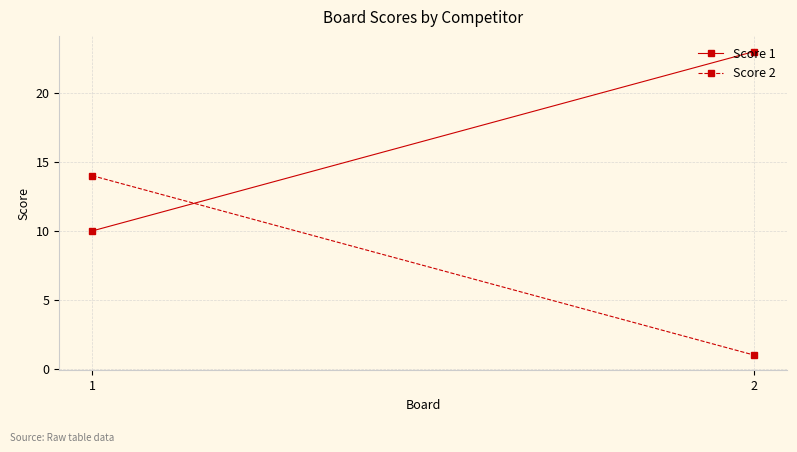

At which category does the chart reach its peak across all series?

2